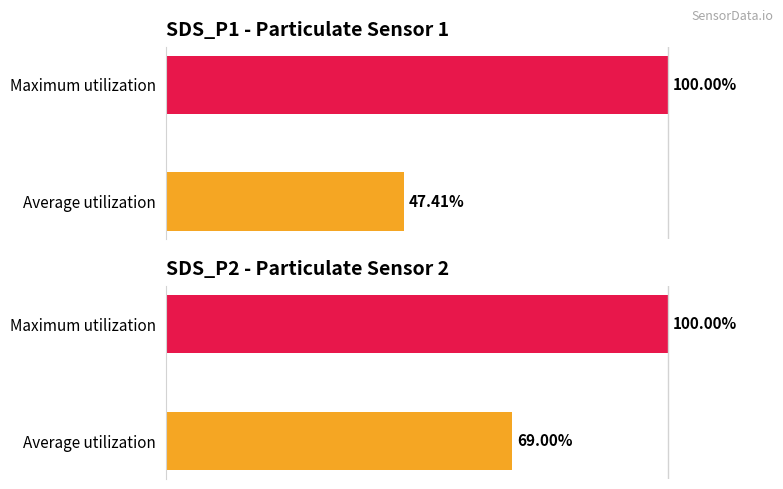

Reading left to right, transcribe all the data shown in this chart.

SDS_P1: 47.4	100.0
SDS_P2: 69.0	100.0